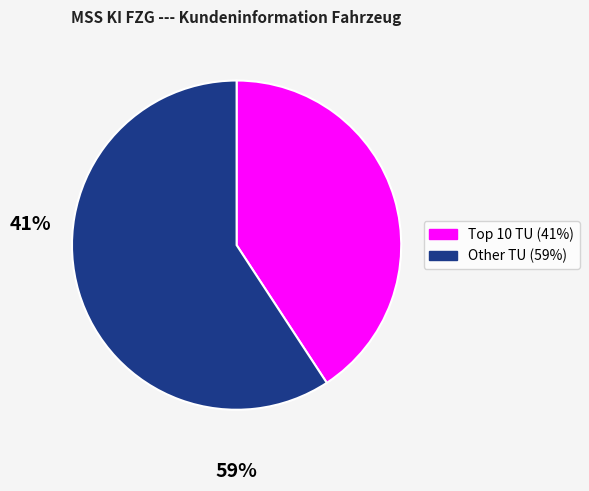

Is there any slice that represents more than half of the pie?

Yes